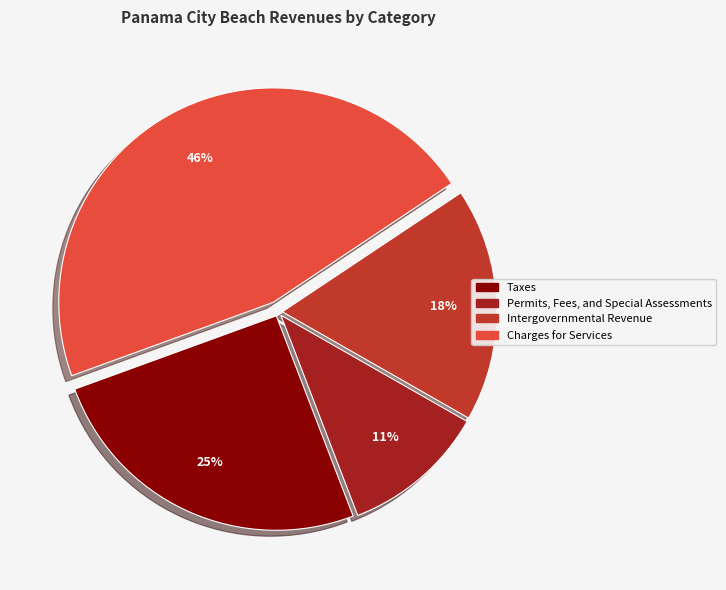

Rank the categories by value from lowest to highest.

Permits, Fees, and Special Assessments, Intergovernmental Revenue, Taxes, Charges for Services